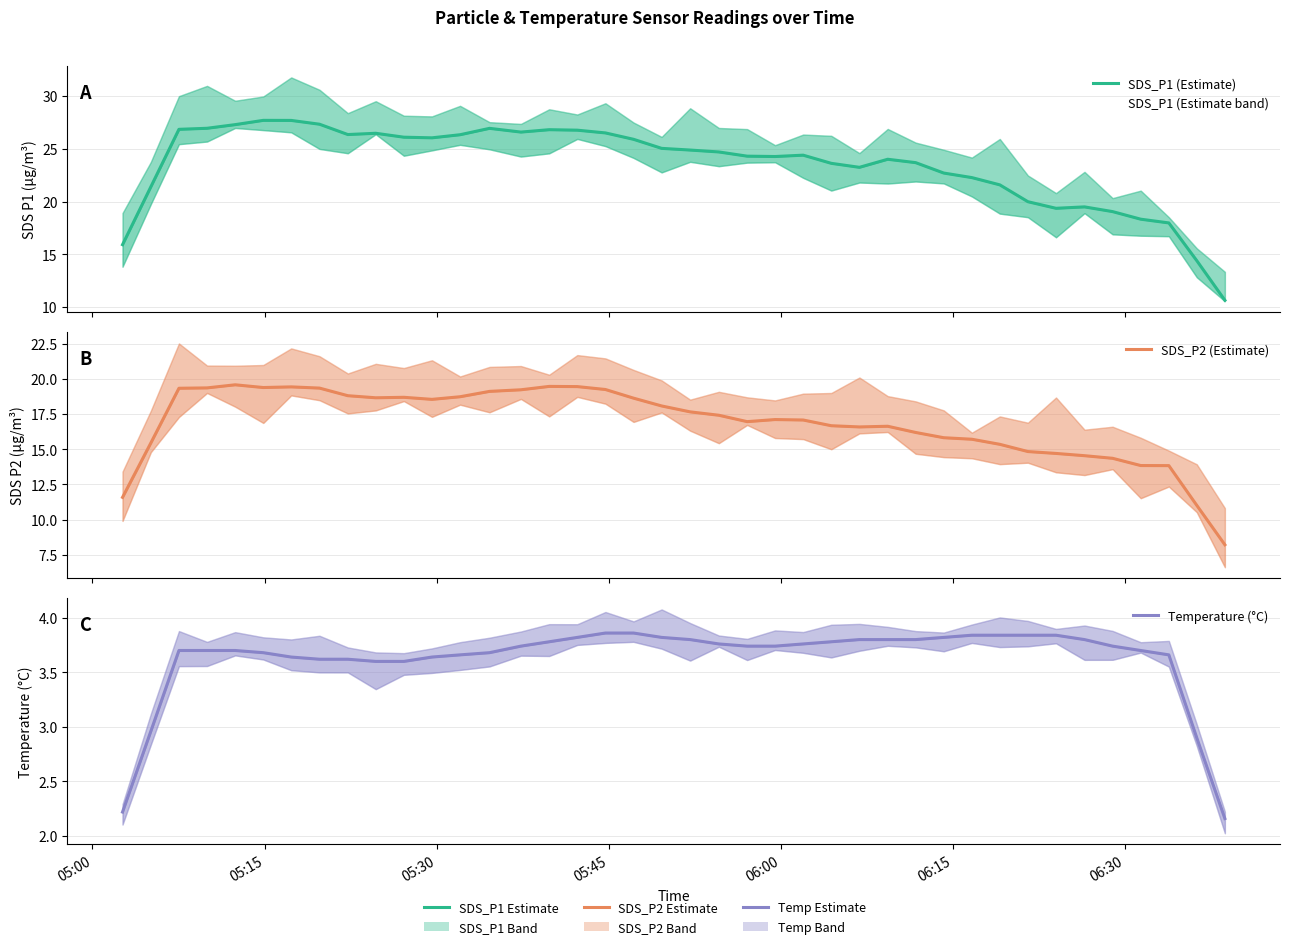

In SDS_P1 (Estimate), how many points are higher than both neighbors (excluding endpoints)?

7